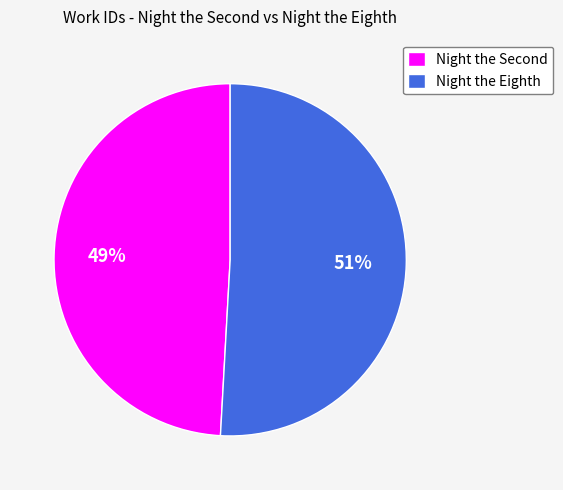

Which category has the smallest portion of the pie?

Night the Second